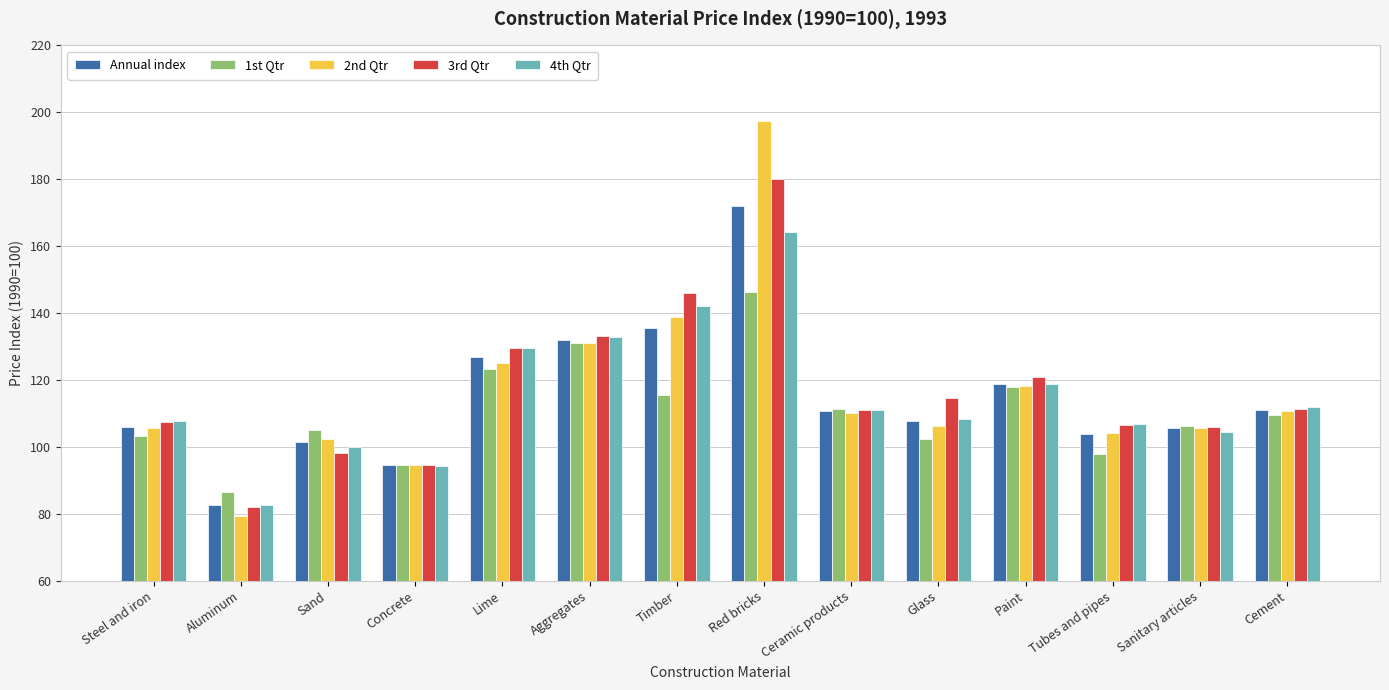

What is the label of the 11th bar from the right?

Concrete